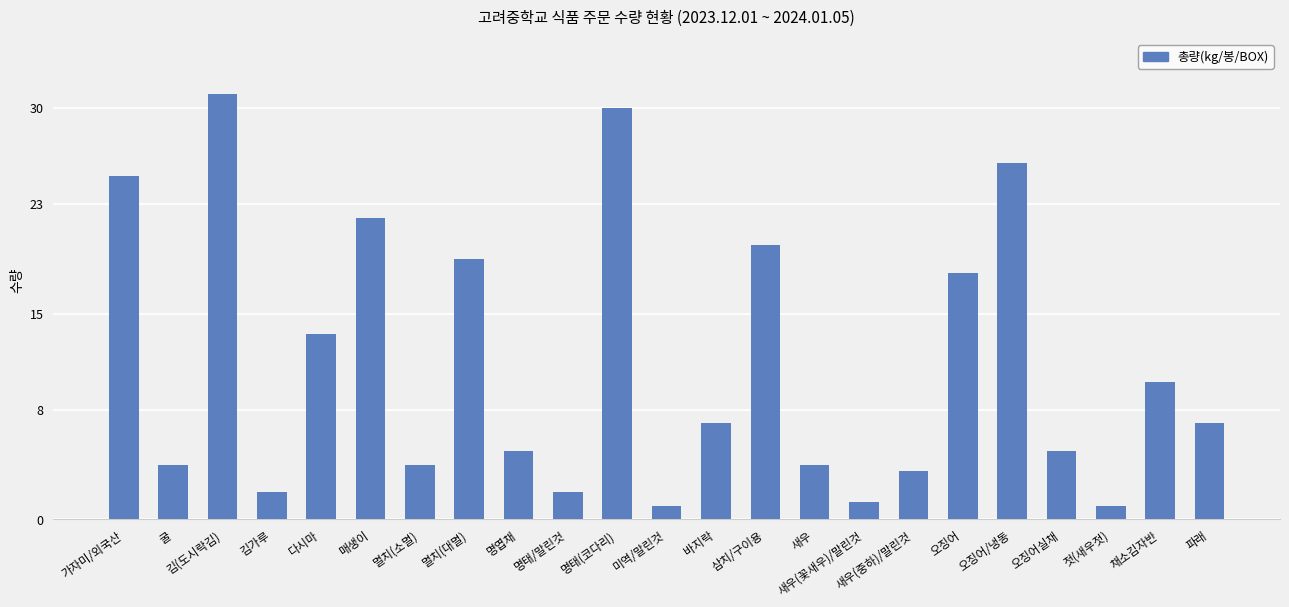

What is the difference between the values at 명엽채 and 멸치(소멸)?

1.0